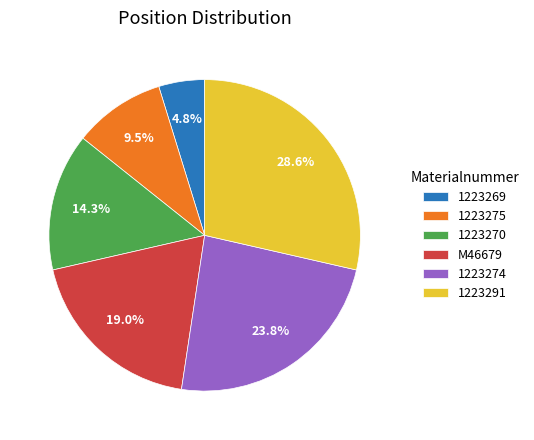

What is the ratio of the value at 1223275 to the value at 1223274?

0.4